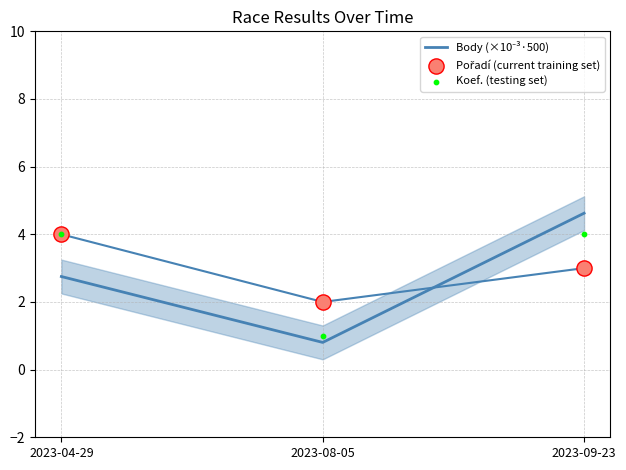

Which series has the largest total across all categories?

Pořadí (current training set)